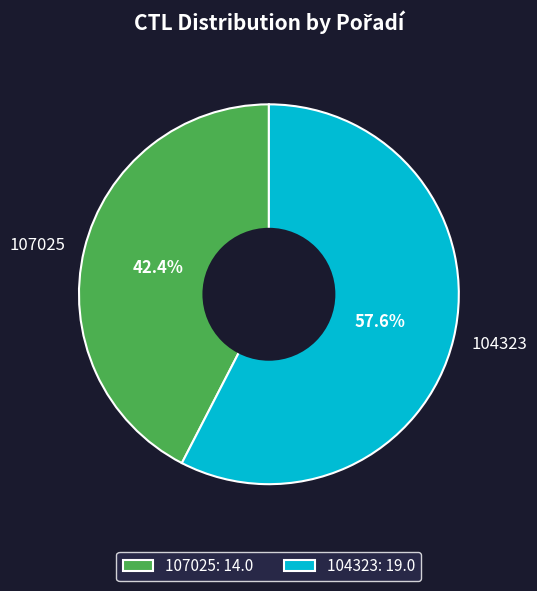

Is there any slice that represents more than half of the pie?

Yes